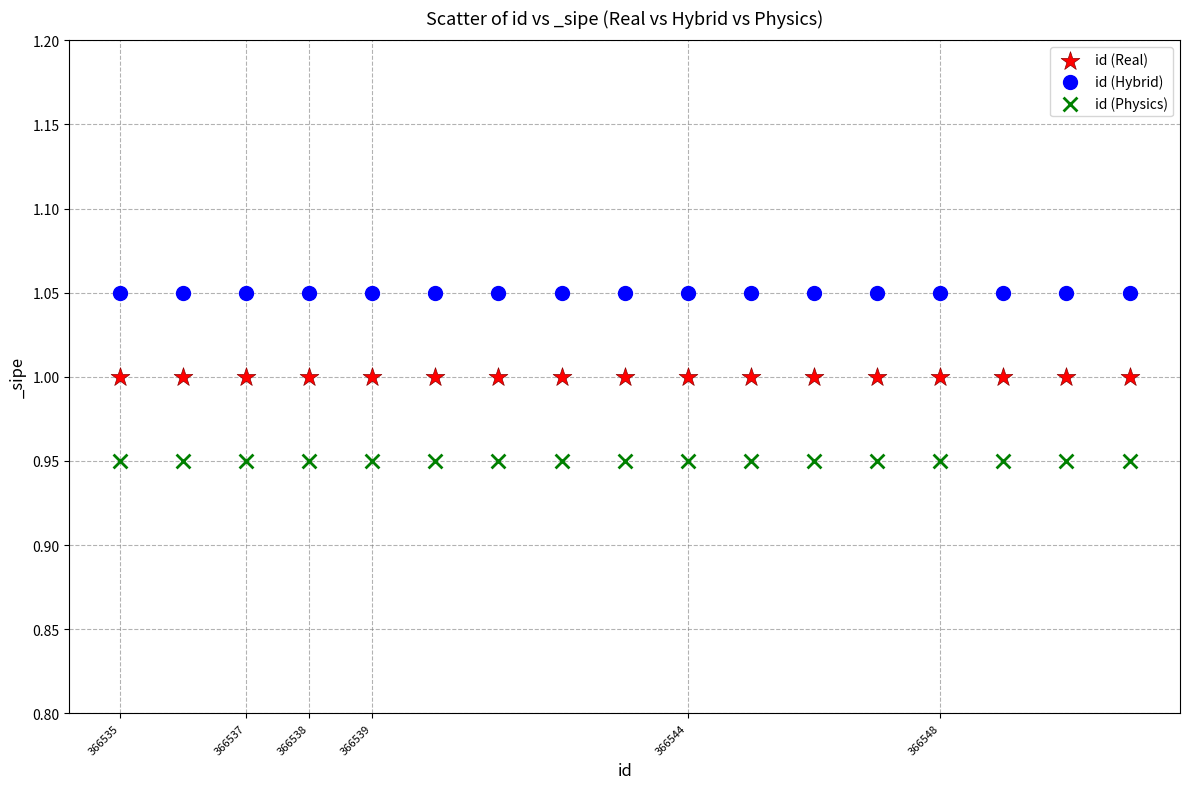

What are all the series names shown in the legend?

id (Real), id (Hybrid), id (Physics)